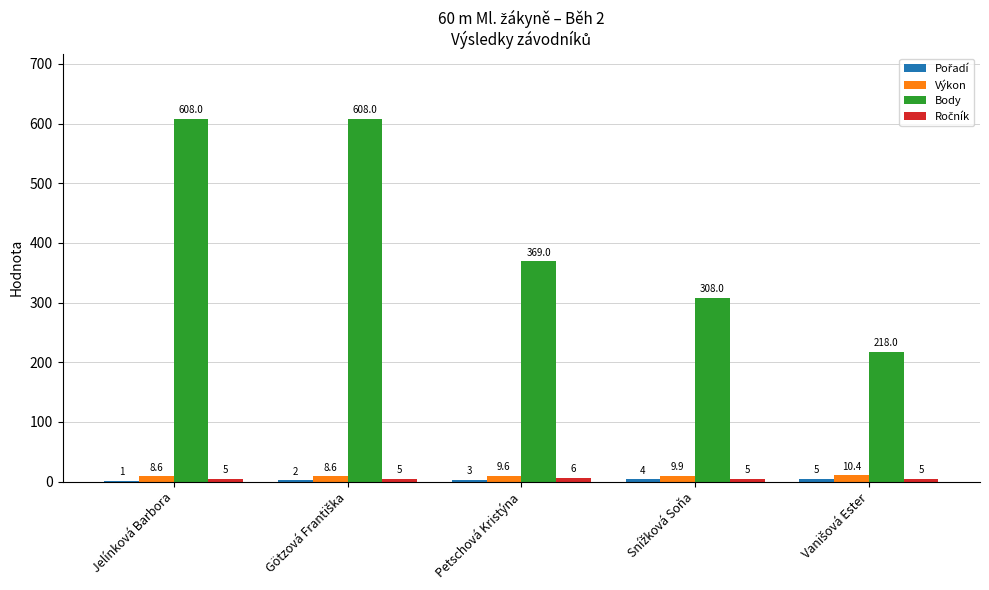

What is the greatest value displayed?

608.0